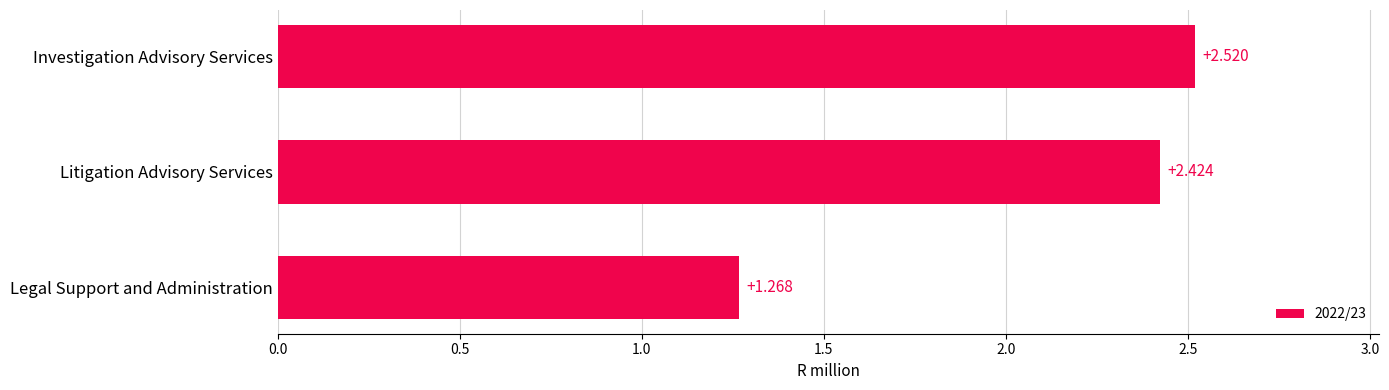

Between Litigation Advisory Services and Legal Support and Administration, which is larger?

Litigation Advisory Services